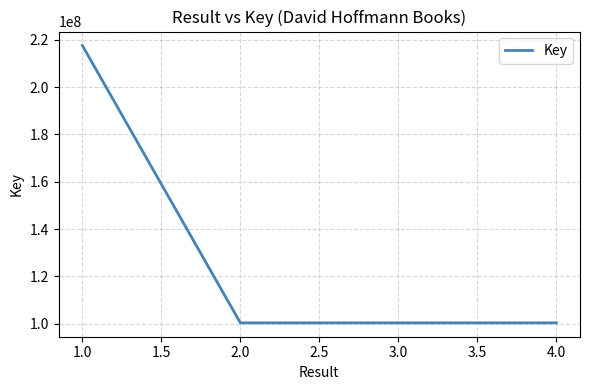

What position from the left is 2.0?

2